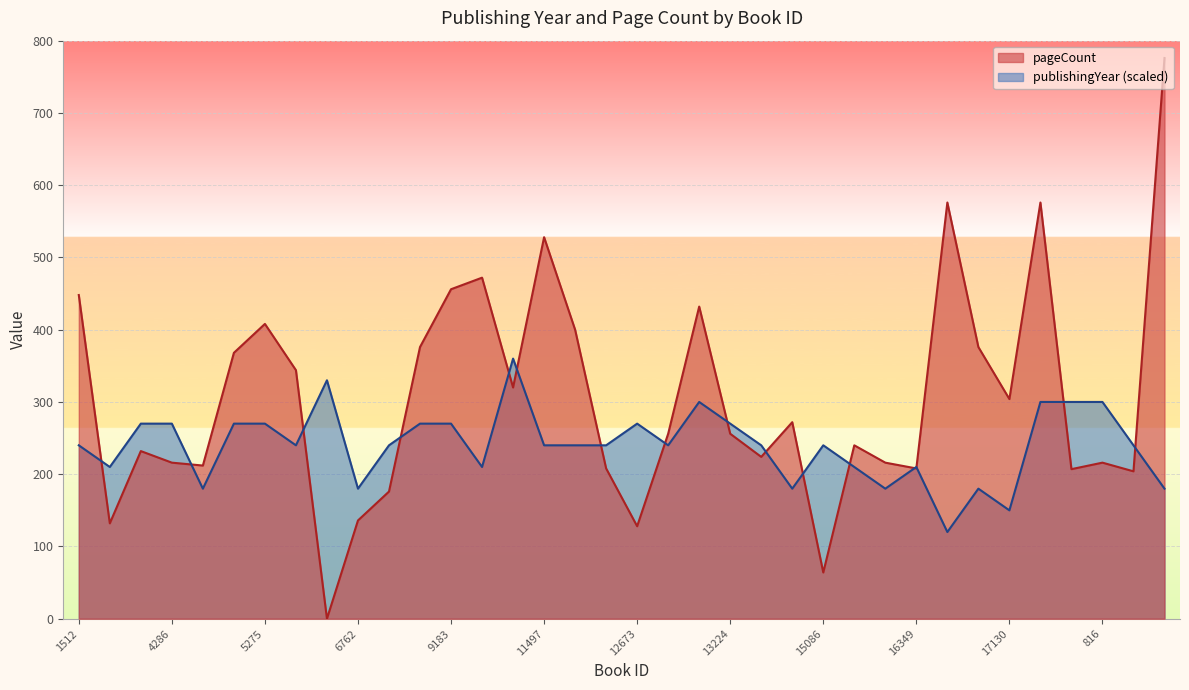

At which category does pageCount reach its first local peak?

4134